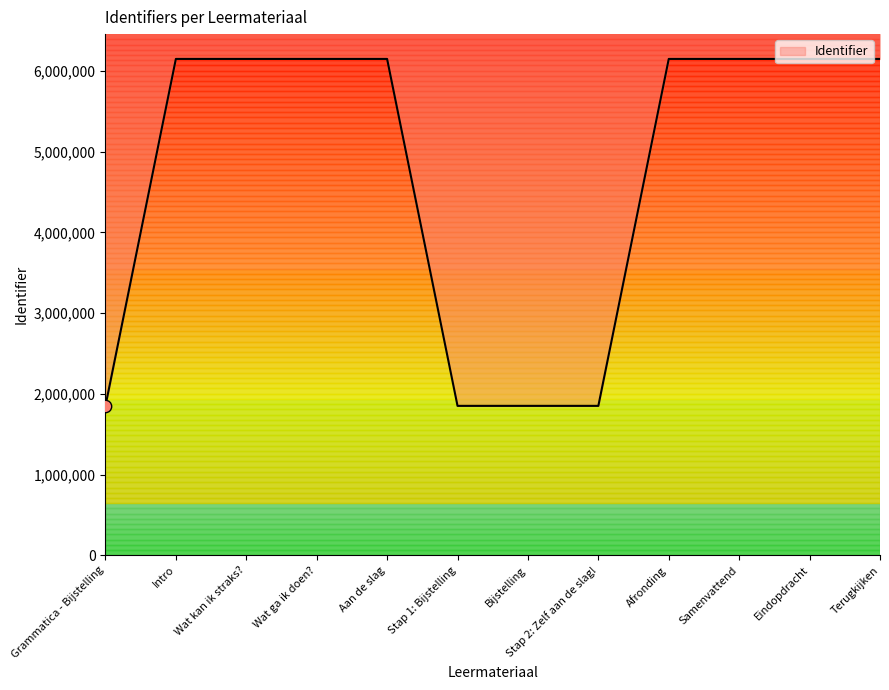

What is the ratio of the value at Terugkijken to the value at Stap 2: Zelf aan de slag!?

3.3